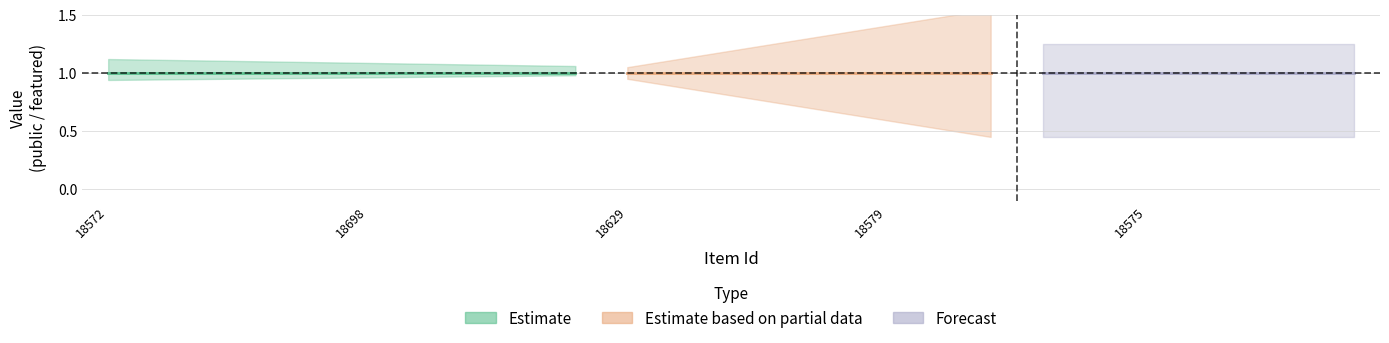

True or false: public_values and featured_values intersect in this chart.

False